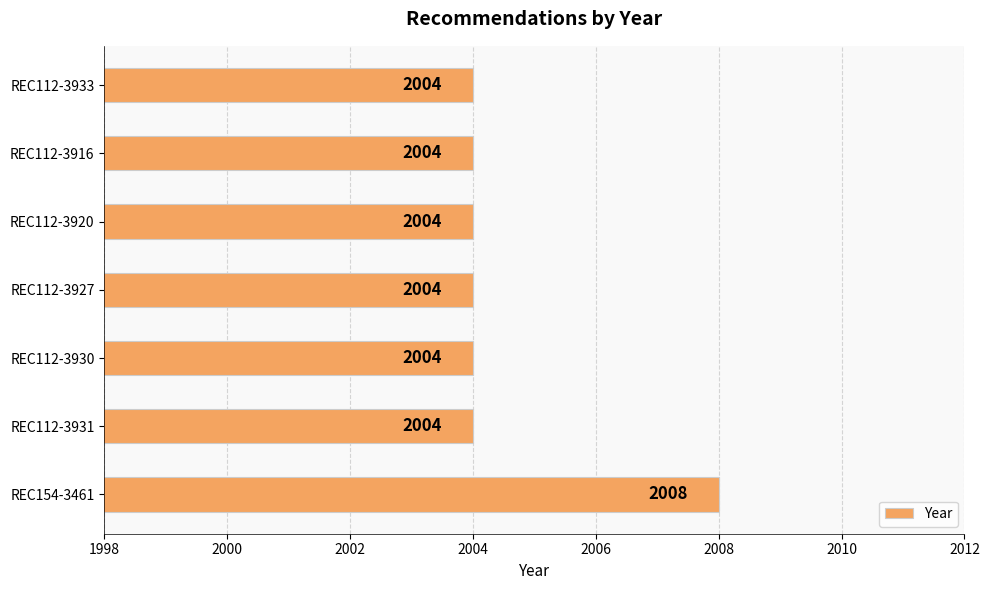

What is the ratio of the value at REC112-3920 to the value at REC112-3933?

1.0